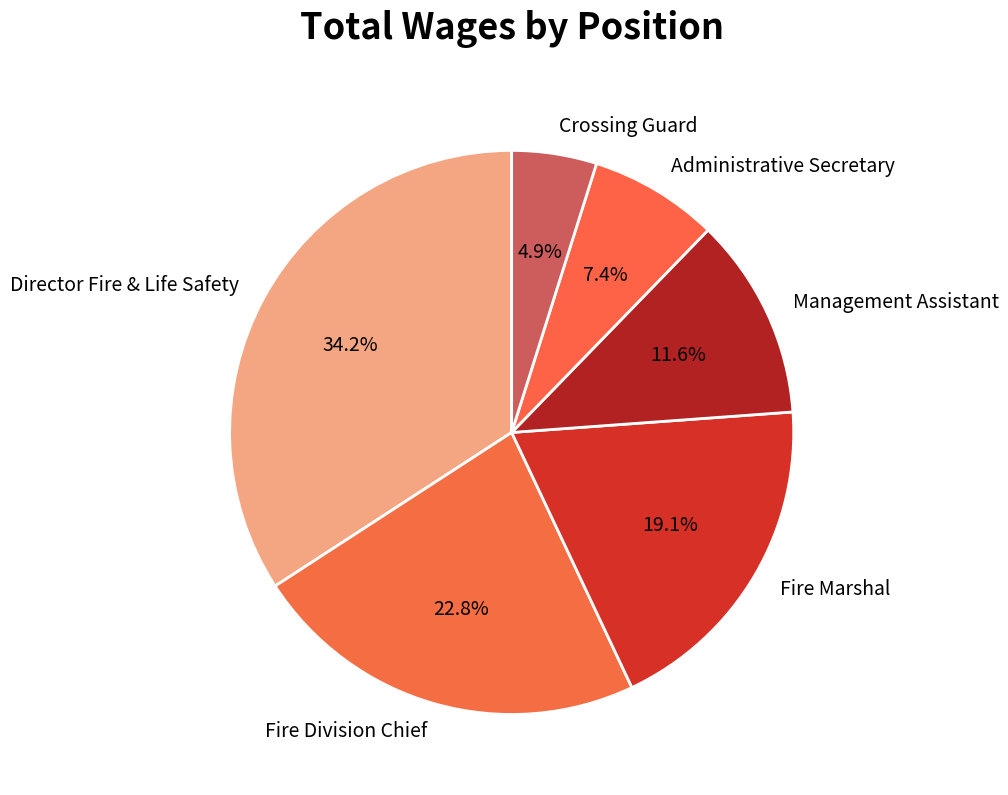

Does any single category account for the majority?

No